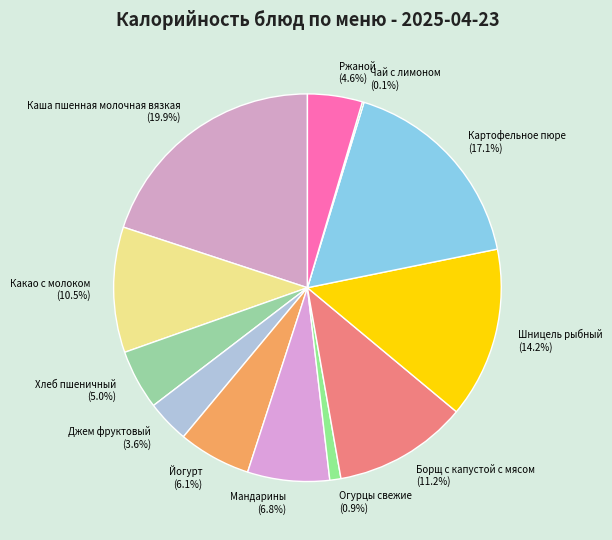

Which slice is the largest?

Каша пшенная молочная вязкая